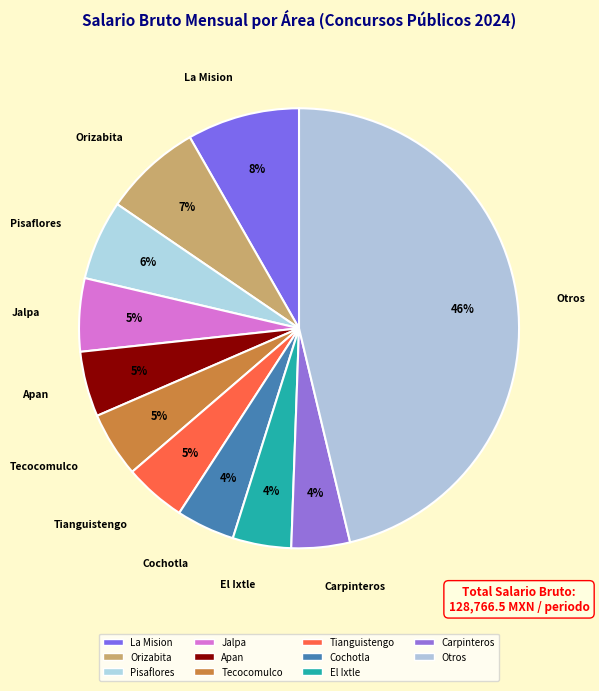

Does Pisaflores account for over 50% of the chart?

No